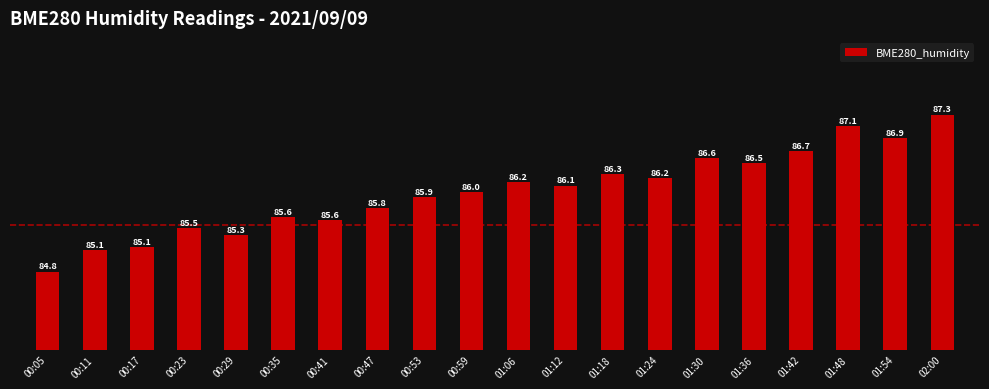

What is the label of the 7th bar from the left?

00:41